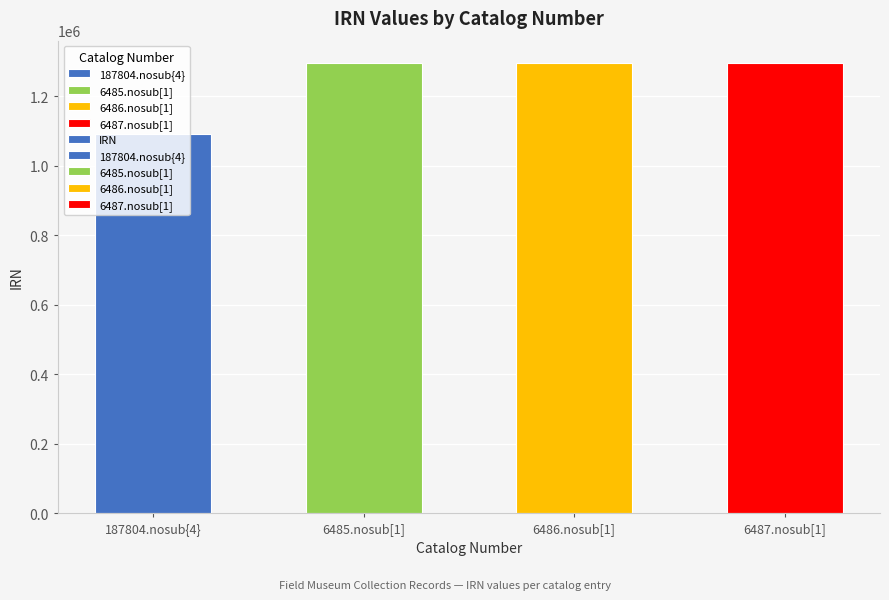

What is the maximum value shown in the chart?

1295394